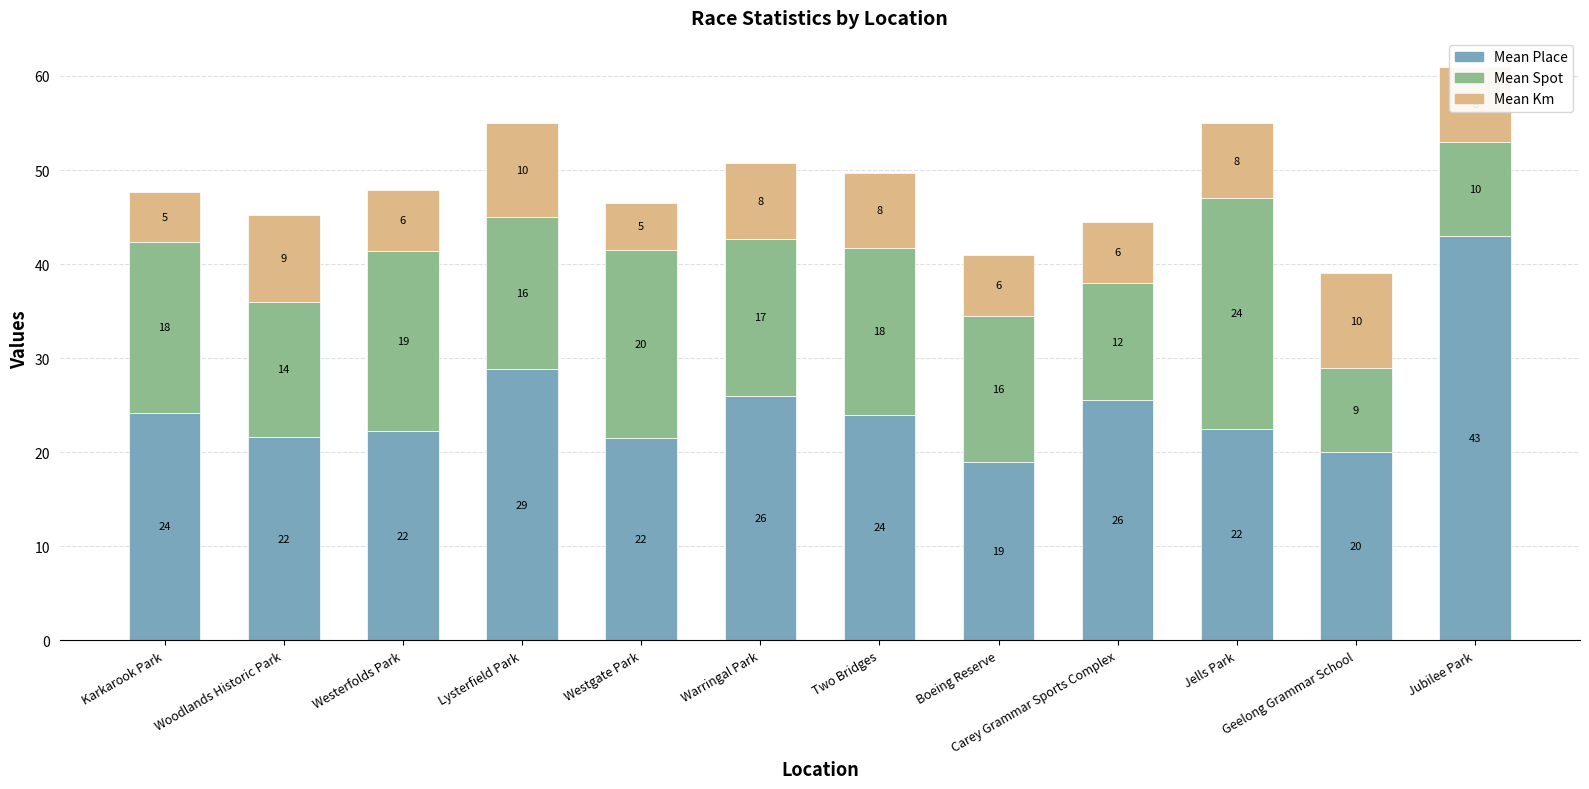

True or false: Mean Place has a value of 19.0 at Boeing Reserve.

True